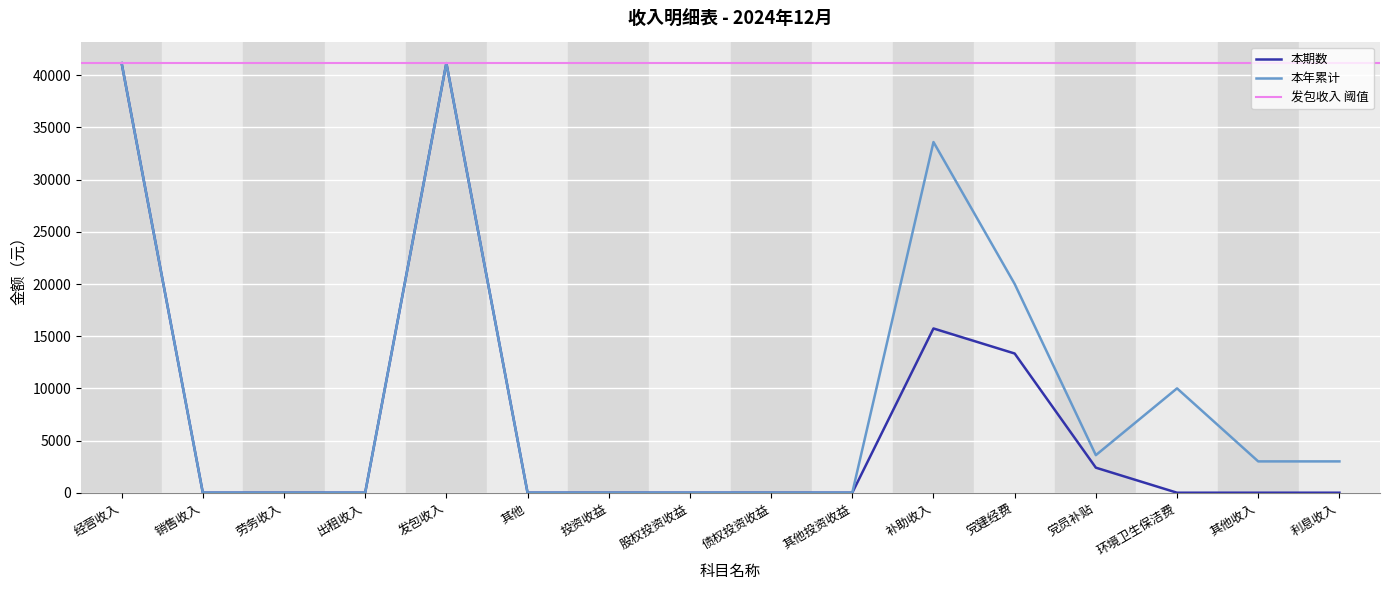

True or false: 本年累计 and 本期数 intersect in this chart.

False